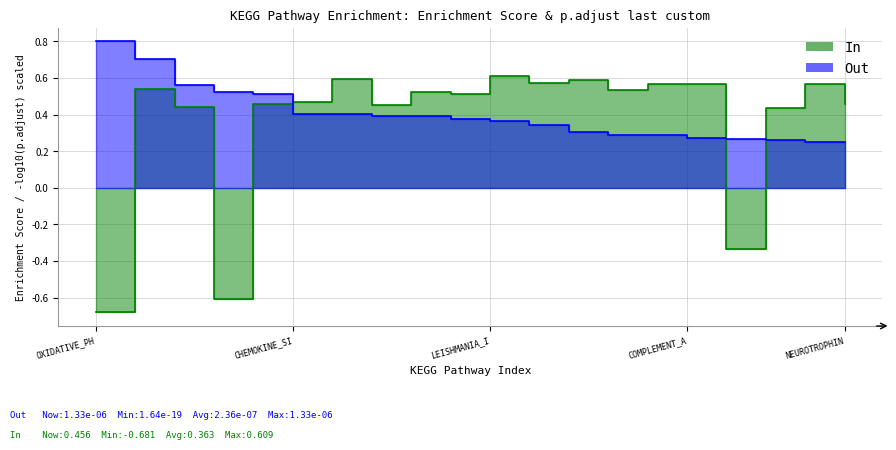

Rank the categories by value from lowest to highest.

KEGG_OXIDATIVE_PHOSPHORYLATION, KEGG_PARKINSONS_DISEASE, KEGG_OLFACTORY_TRANSDUCTION, KEGG_JAK_STAT_SIGNALING, KEGG_PATHWAYS_IN_CANCER, KEGG_REGULATION_OF_ACTIN, KEGG_NEUROTROPHIN_SIGNALING, KEGG_CYTOKINE_CYTOKINE_RECEPTOR, KEGG_CHEMOKINE_SIGNALING, KEGG_AXON_GUIDANCE, KEGG_CELL_ADHESION_MOLECULES, KEGG_PROSTATE_CANCER, KEGG_FOCAL_ADHESION, KEGG_NOD_LIKE_RECEPTOR, KEGG_COMPLEMENT_AND_COAGULATION, KEGG_ADHERENS_JUNCTION, KEGG_TGF_BETA_SIGNALING, KEGG_RENAL_CELL_CARCINOMA, KEGG_ECM_RECEPTOR_INTERACTION, KEGG_LEISHMANIA_INFECTION